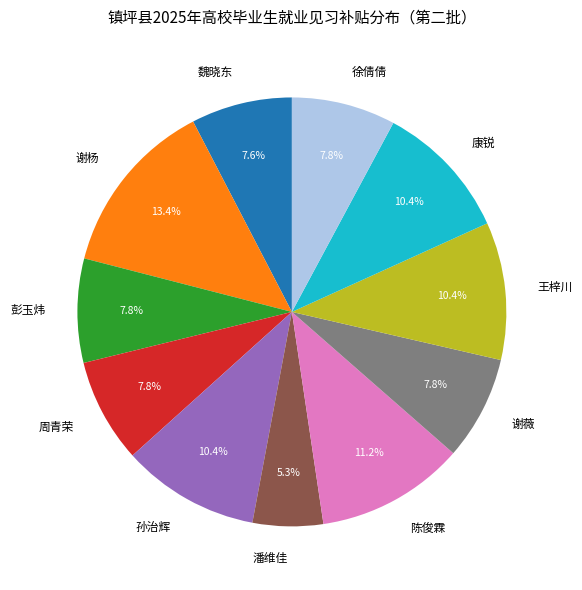

How many segments does this pie chart have?

11